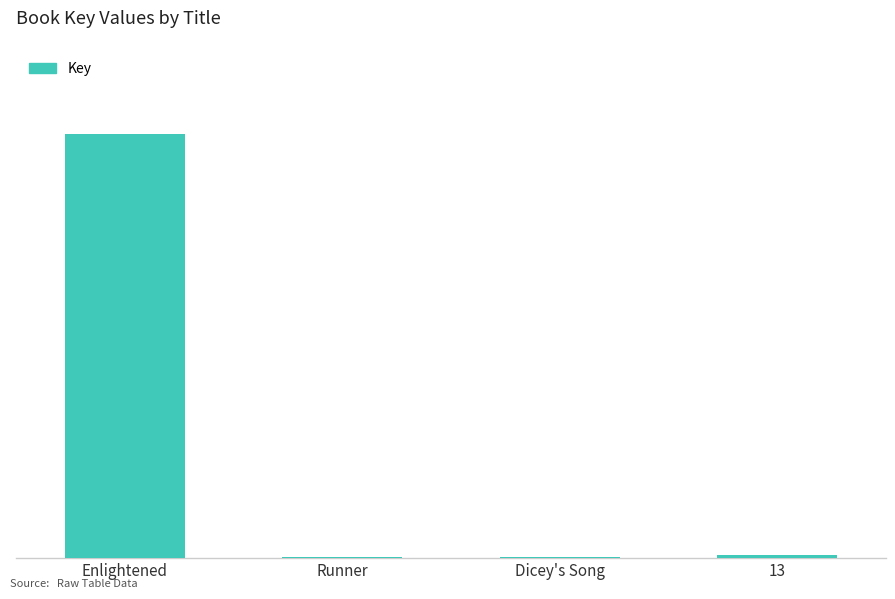

List the labels in order of value, smallest first.

Dicey's Song, Runner, 13, Enlightened